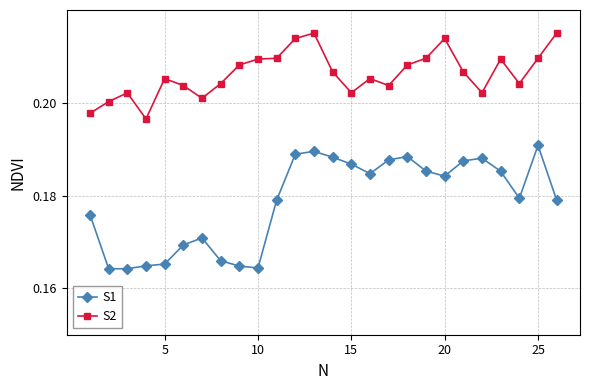

How many S1 values are between 0 and 1?

26